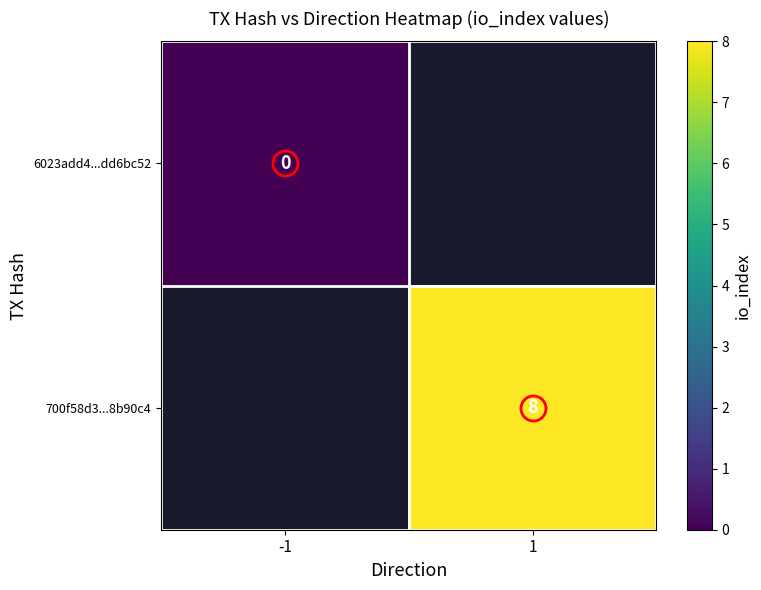

The 6023add4...dd6bc52 series shows 0.0 at -1. True or false?

True